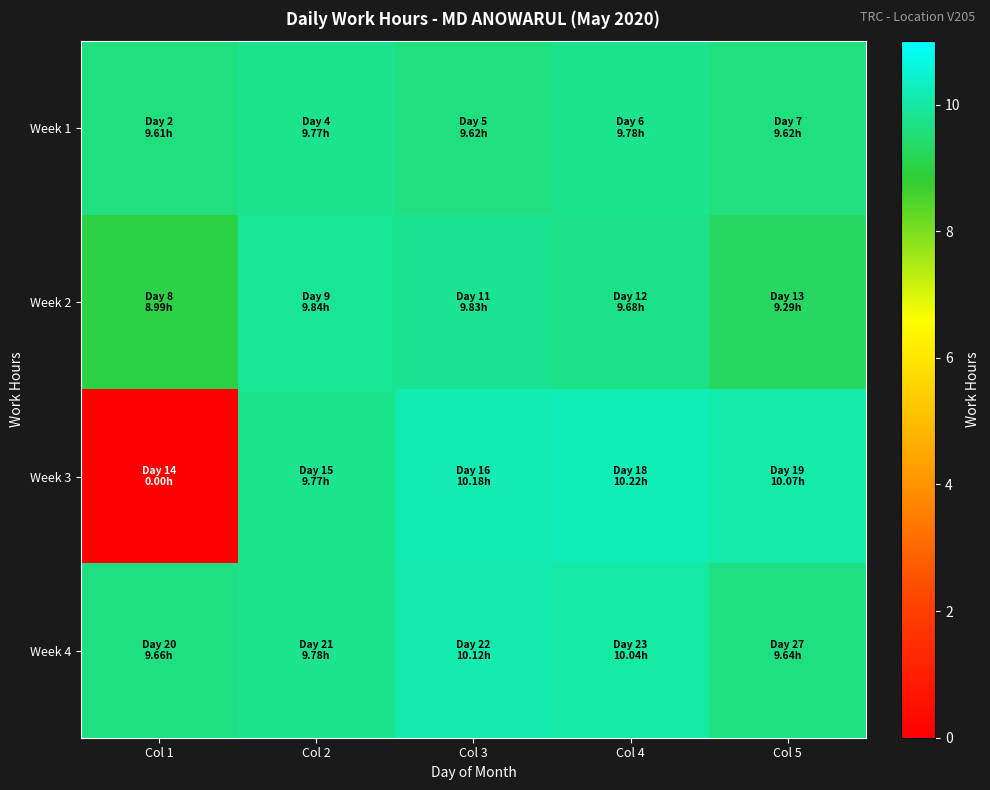

At Col 4, list the series in order from smallest to largest.

Week 2, Week 1, Week 4, Week 3